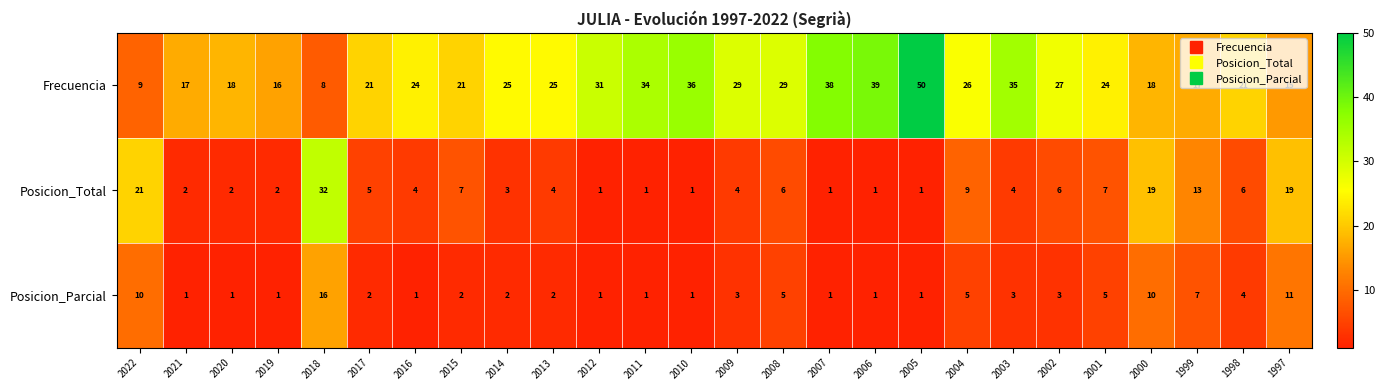

Is it true that Frecuencia equals 31 at 2012?

True